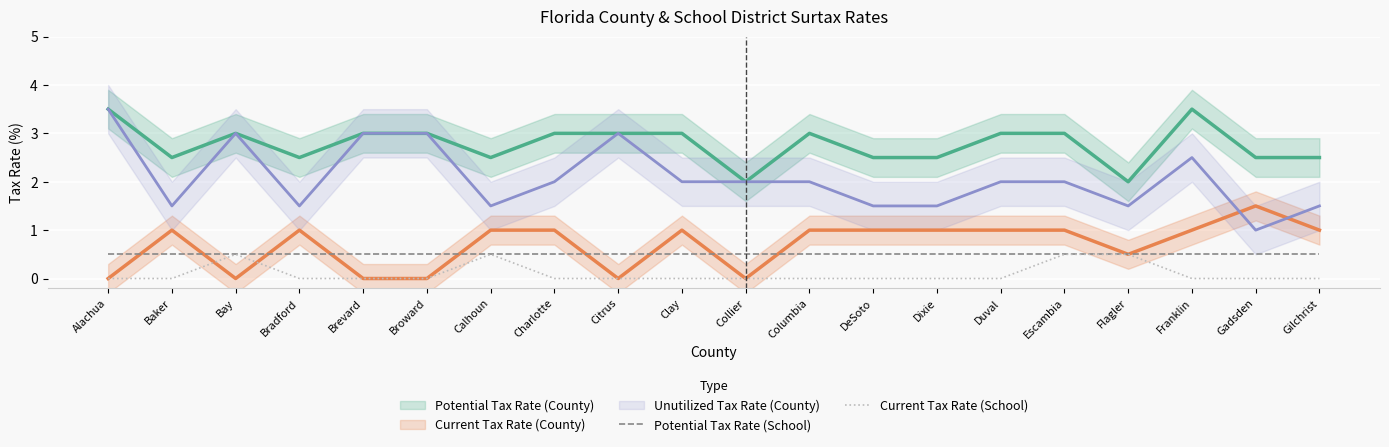

Is the value of Potential Tax Rate (School) at Collier greater than the value of Current Tax Rate (School) at Bay?

No